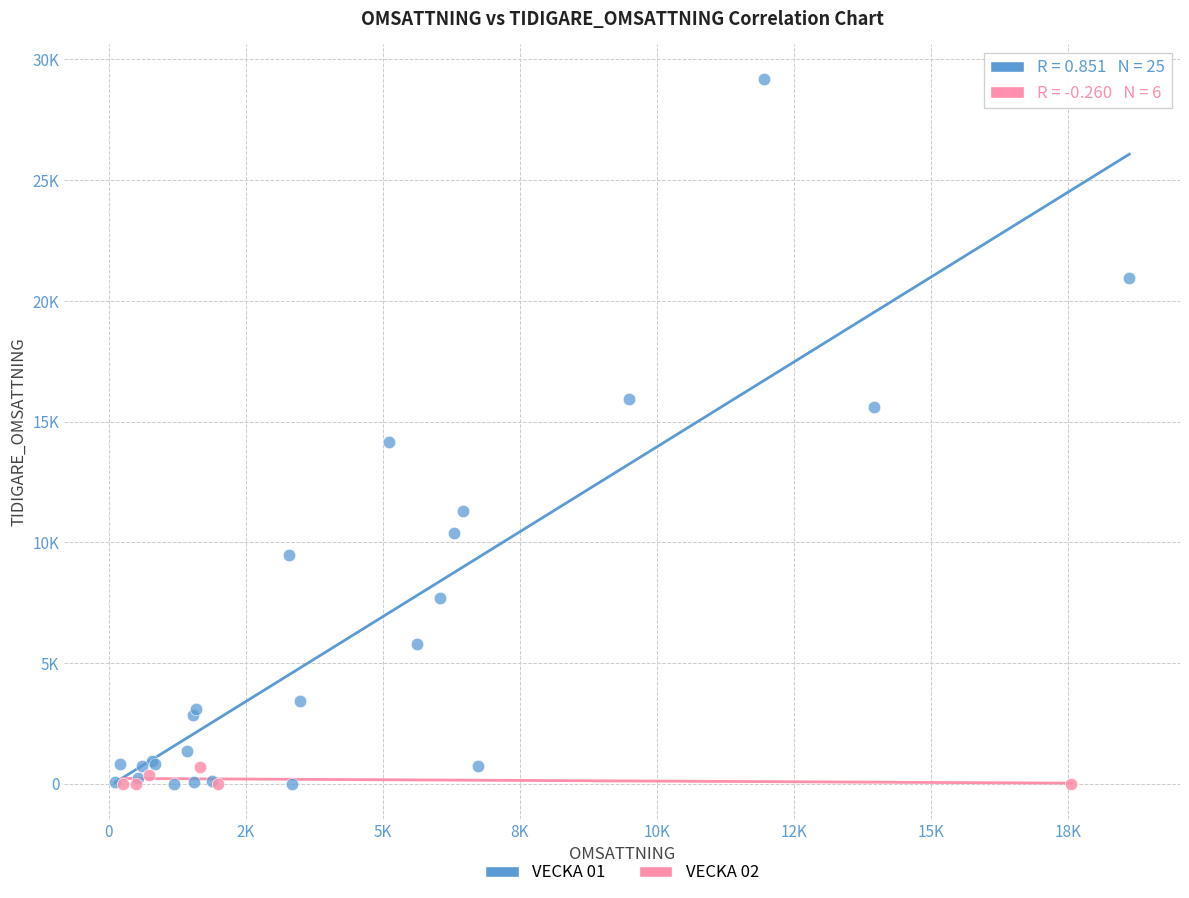

Which series has the largest Y range (max minus min)?

VECKA 01